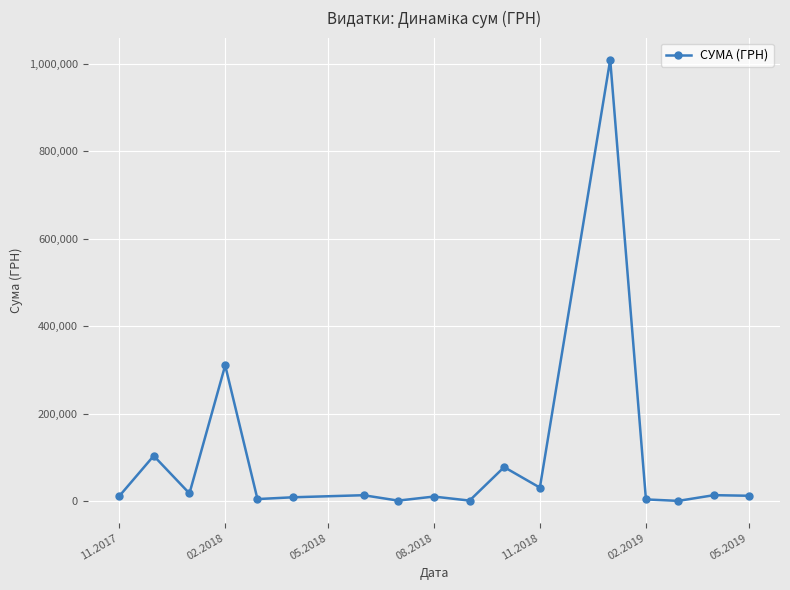

What is the greatest value displayed?

1008881.5